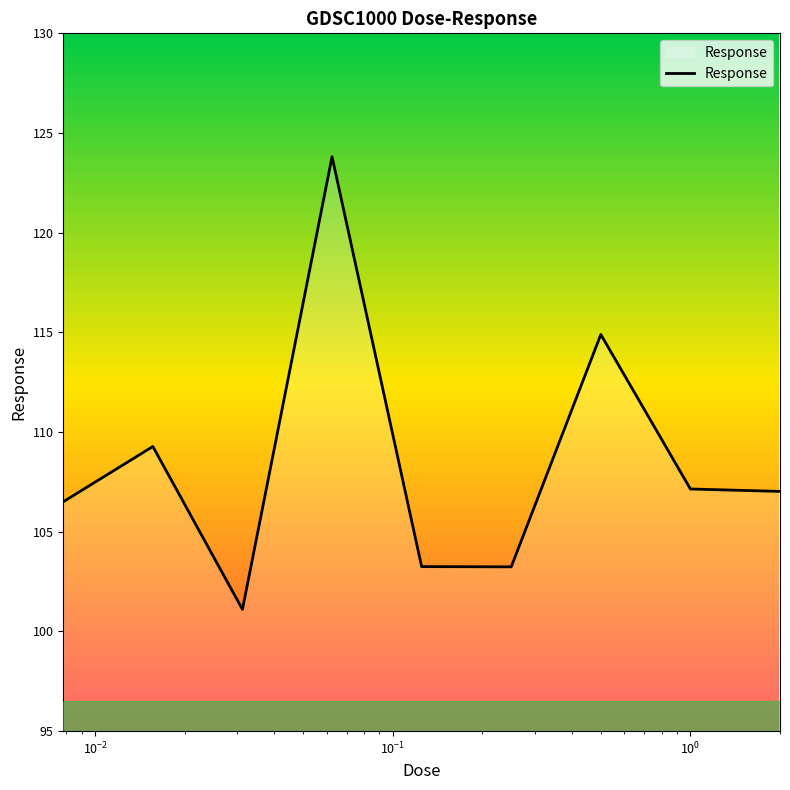

What is the difference between the maximum and second lowest values?

20.6